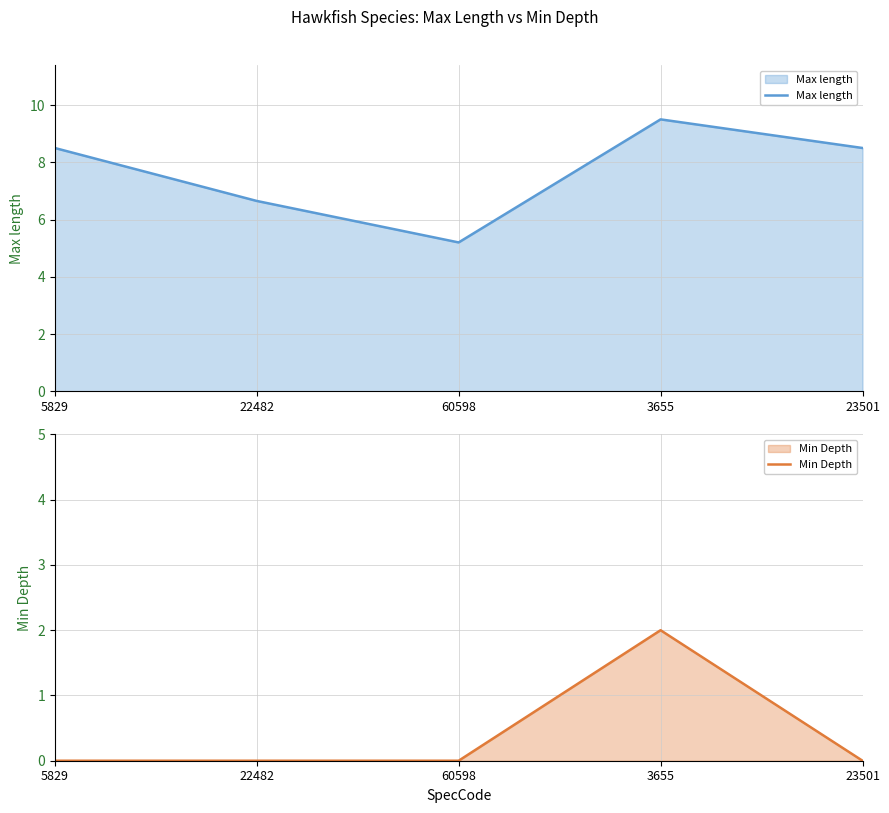

What is the sum of the Max length values at 22482 and 60598?

11.9